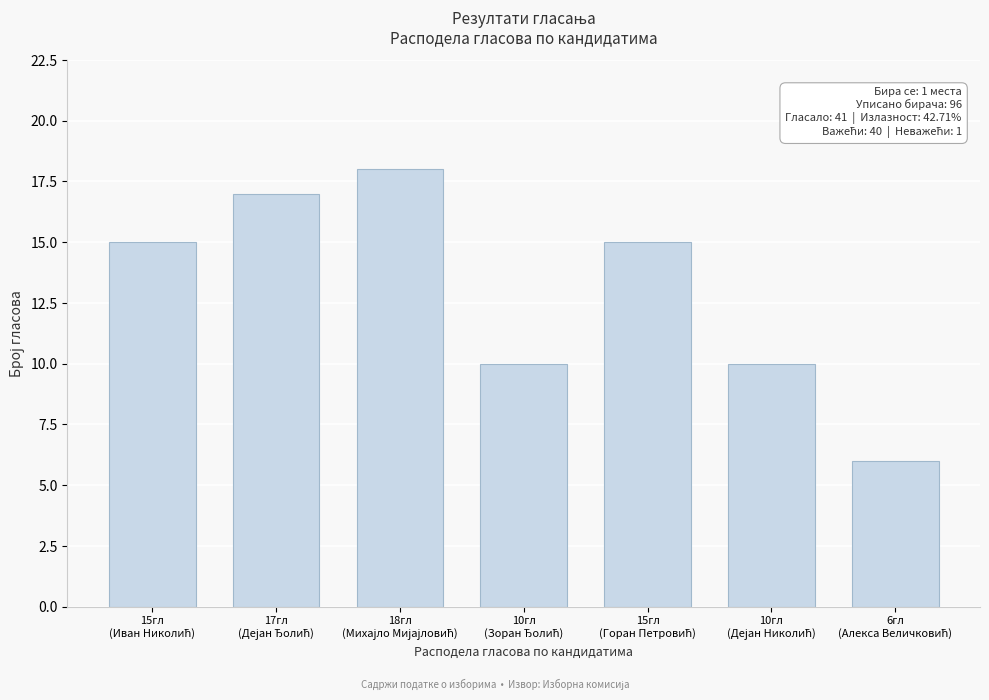

Reading left to right, what are all the values shown in this chart?

15	17	18	10	15	10	6